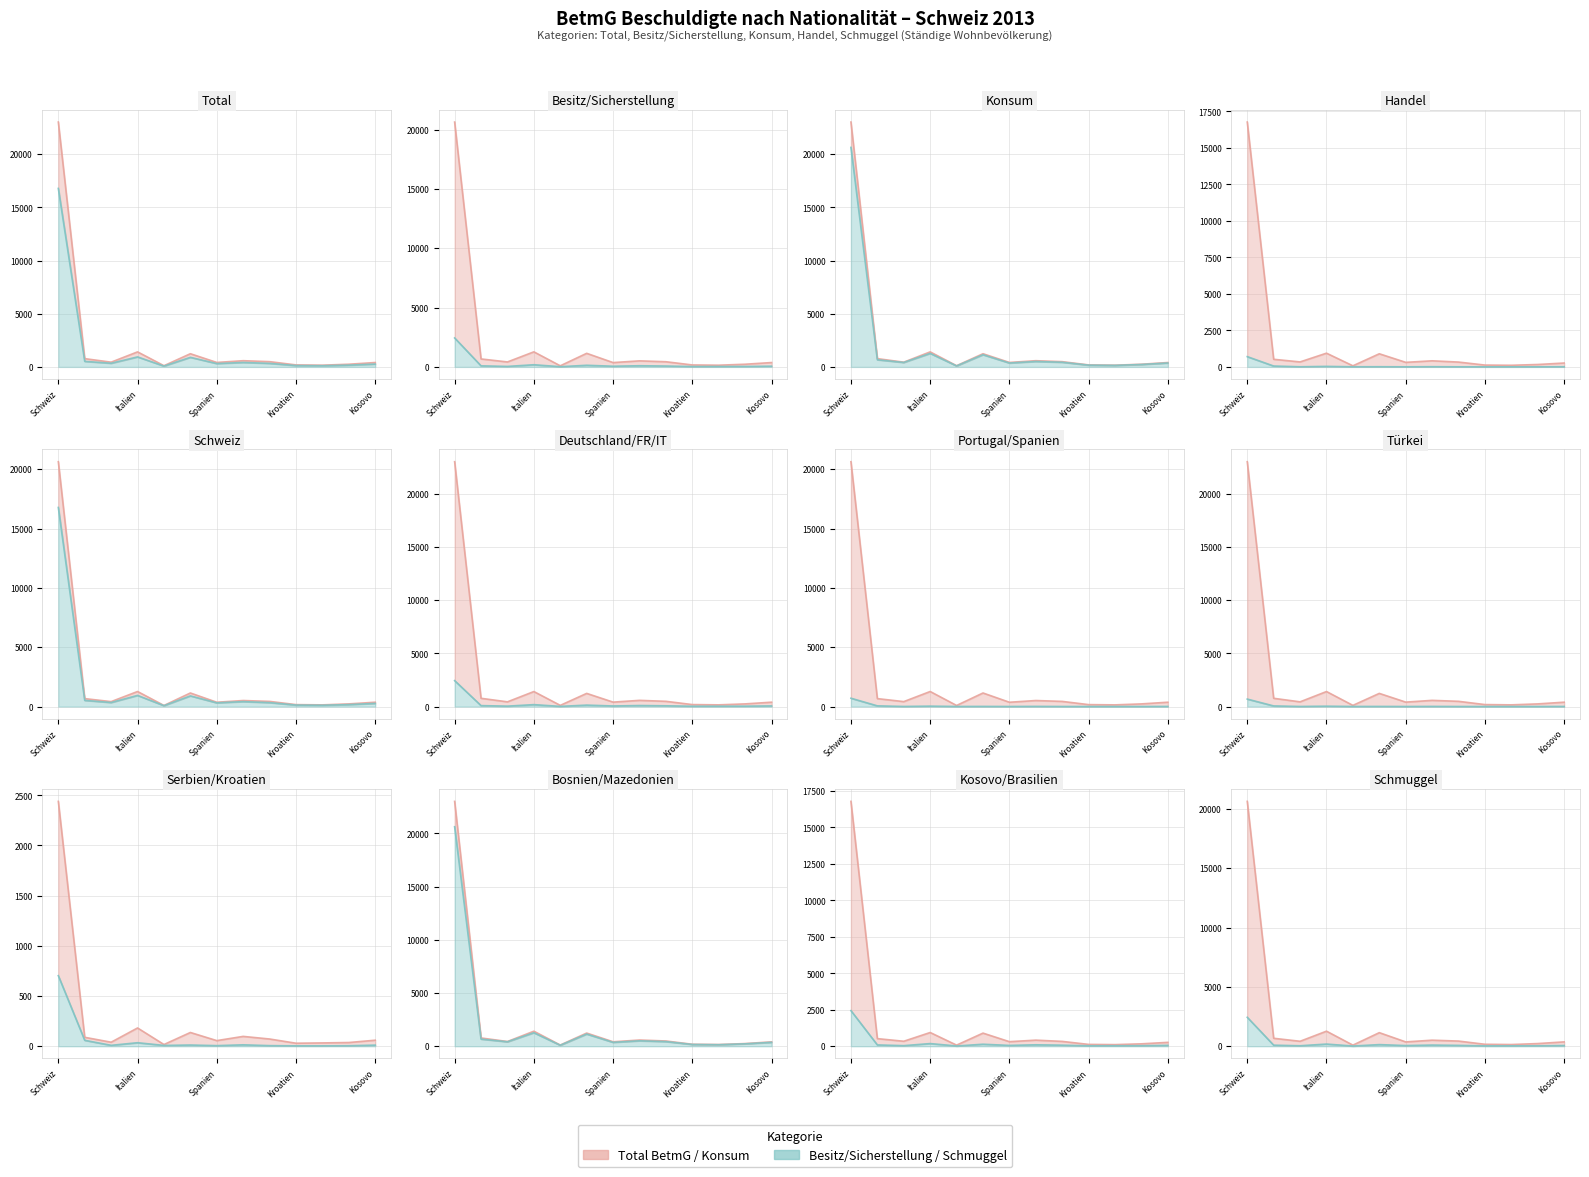

How many interior local peaks does the Total Konsum series have?

3